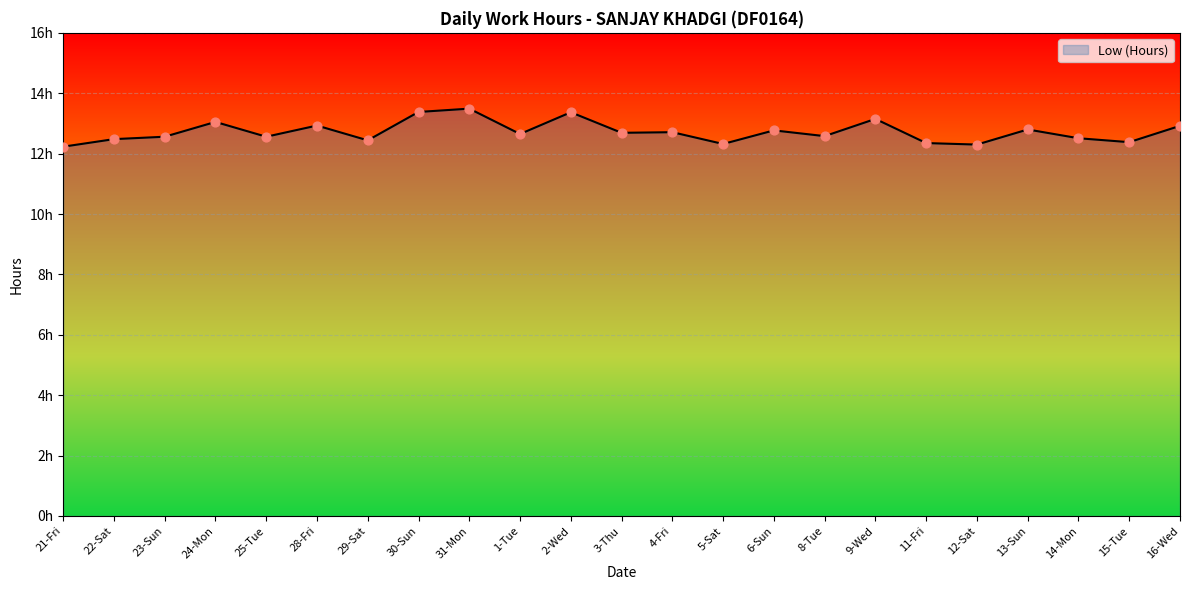

What is the change in value from 25-Tue to 4-Fri?

+0.2